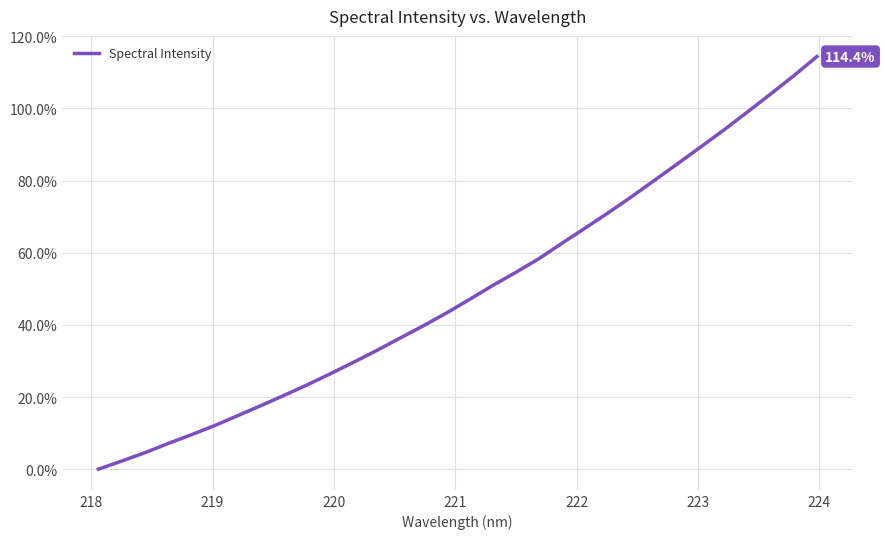

What is the label of the 3rd point from the left?

219